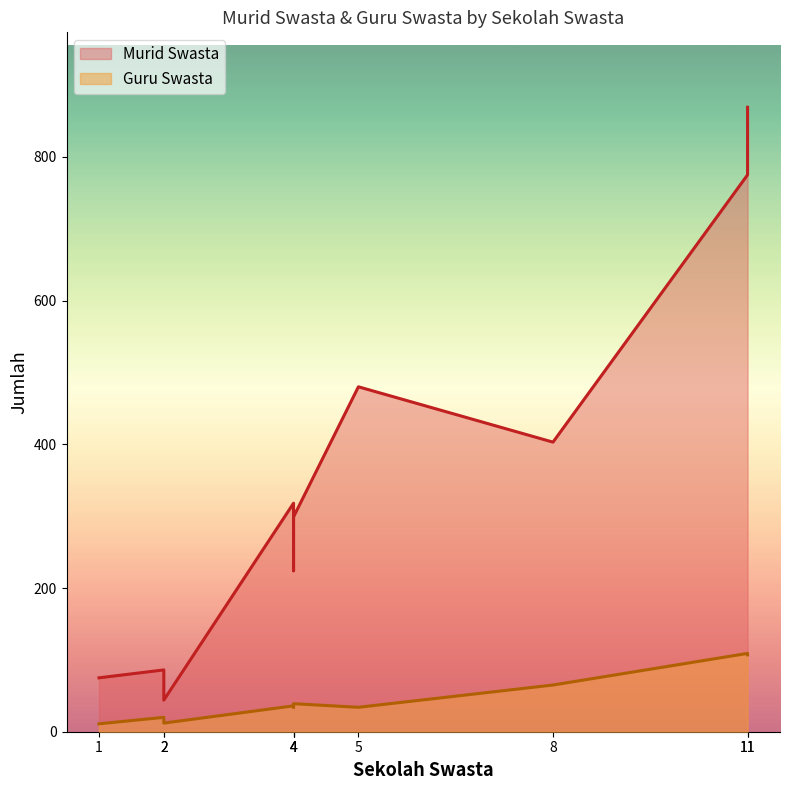

Count the number of categories in the chart.

10